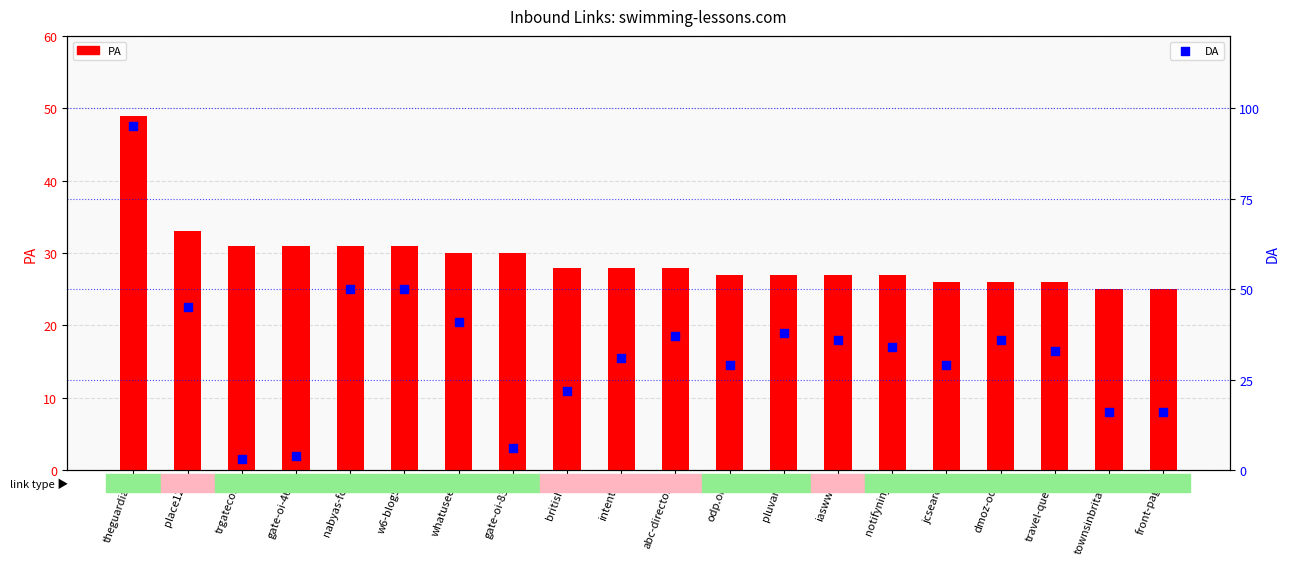

What is the total value across all series at abc-directory?

65